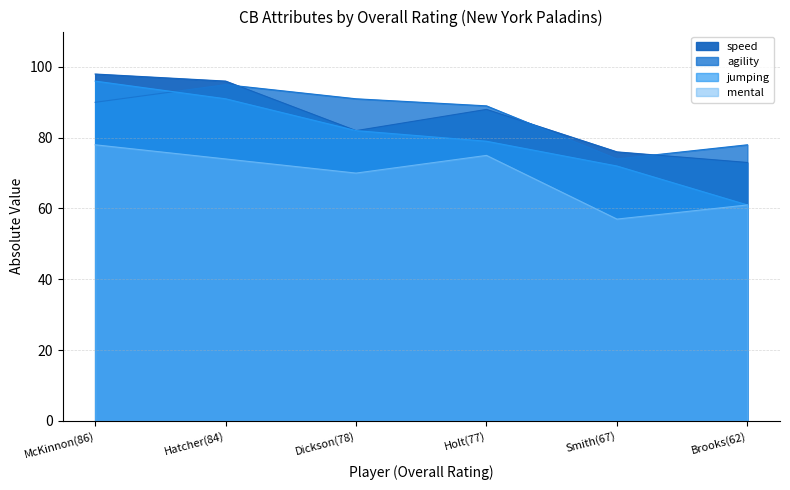

Rank the series by their maximum value, from lowest to highest.

mental, agility, jumping, speed